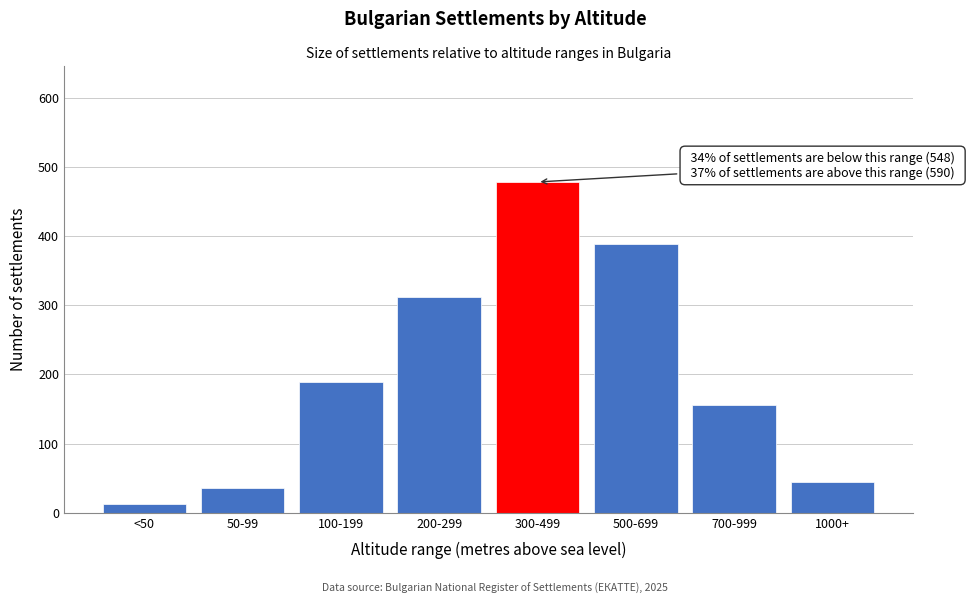

Reading right to left, list all the values displayed in this chart.

1000+=45	700-999=156	500-699=389	300-499=478	200-299=312	100-199=189	50-99=35	<50=12